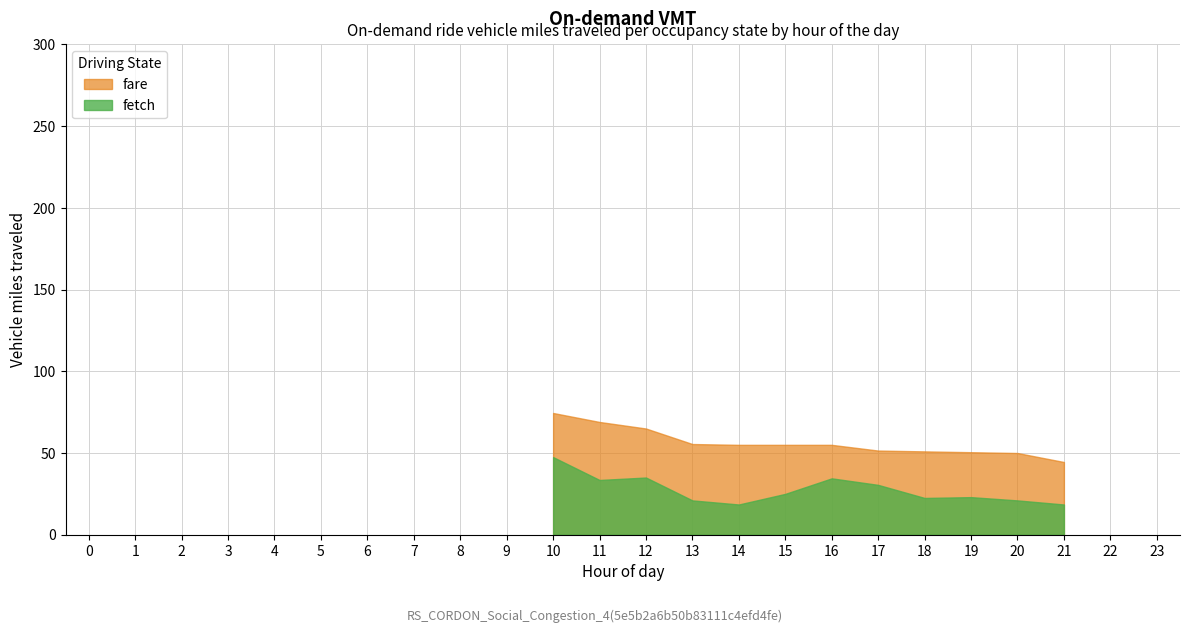

What is the difference between the maximum and minimum values in the fare series?

30.0